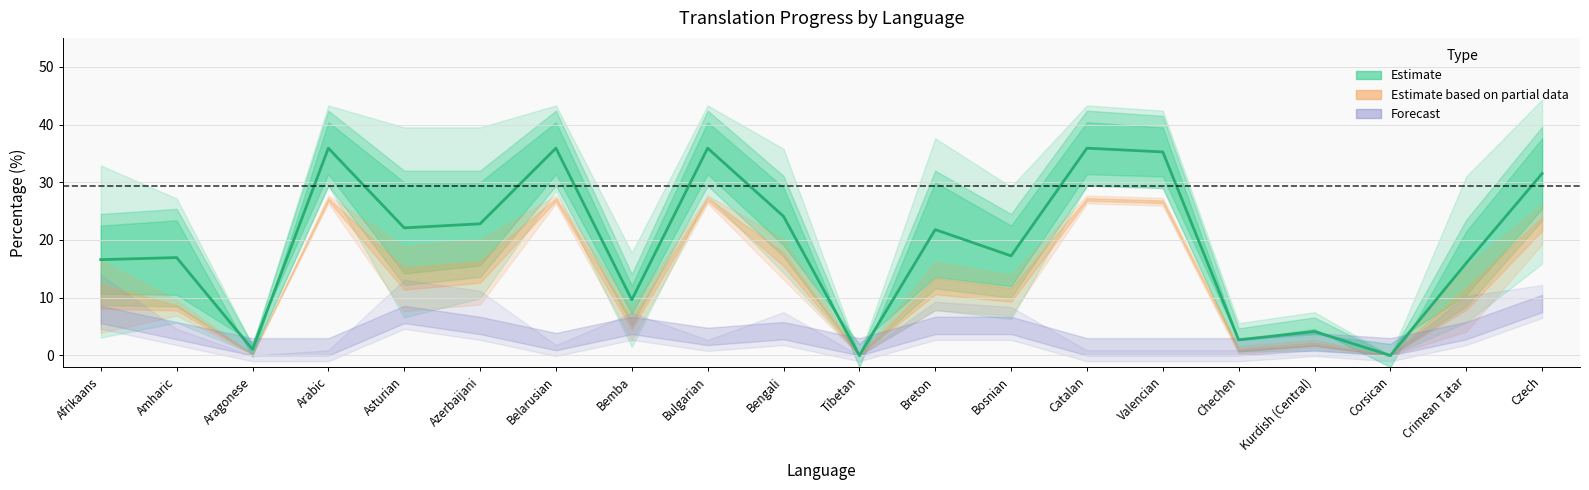

True or false: translated_percent and translated_chars_percent cross at least once.

False